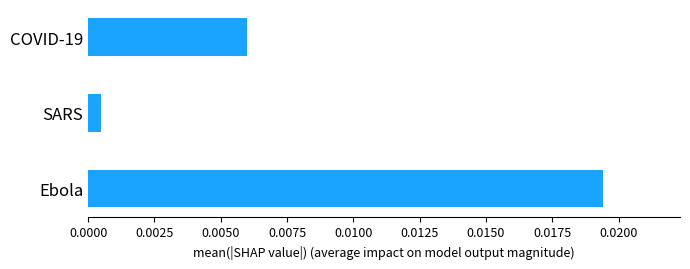

Which has a higher value, COVID-19 or Ebola?

Ebola